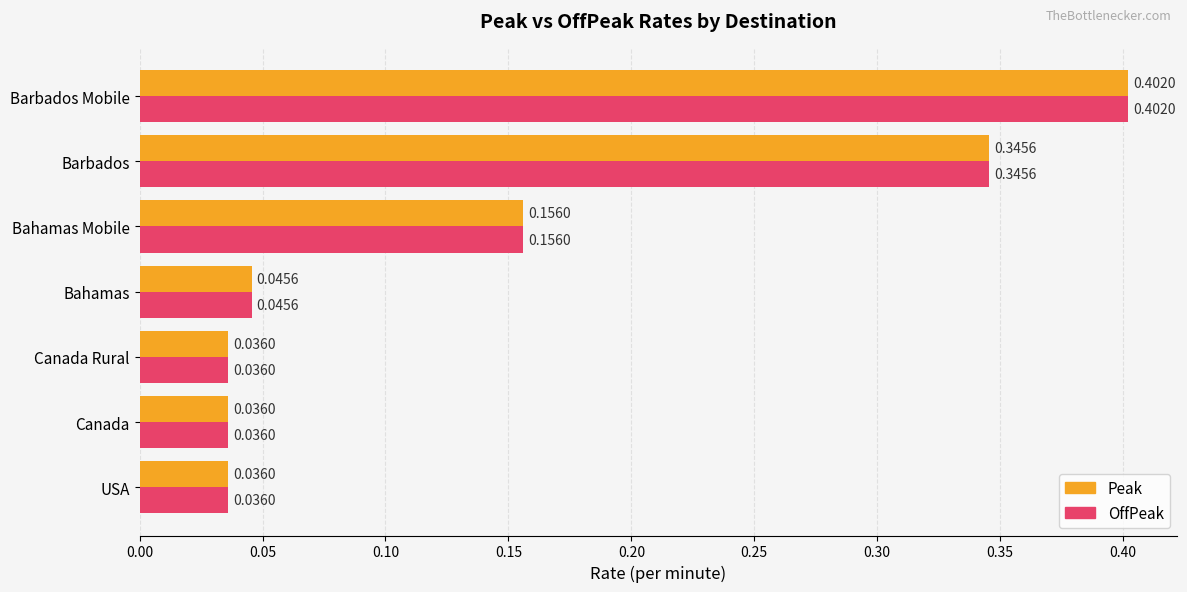

At which label does OffPeak reach its peak?

Barbados Mobile